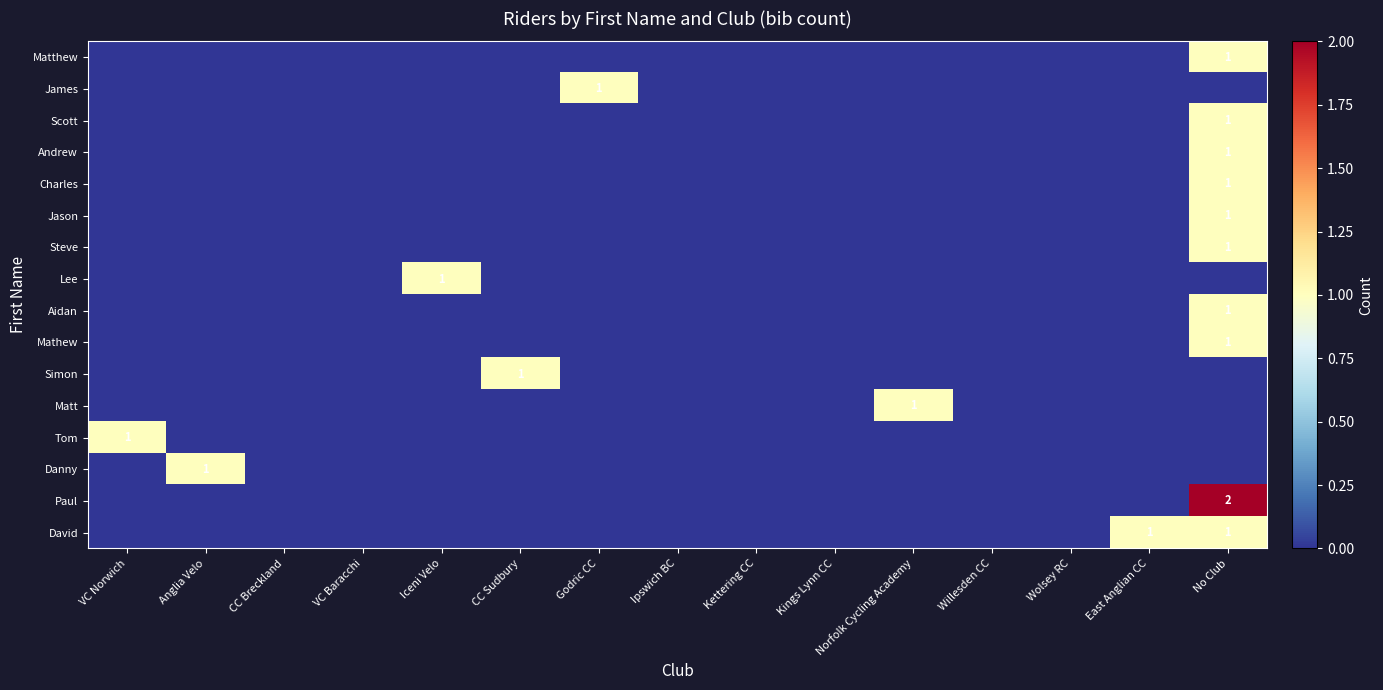

Between Ipswich BC and Willesden CC, which is larger?

Ipswich BC